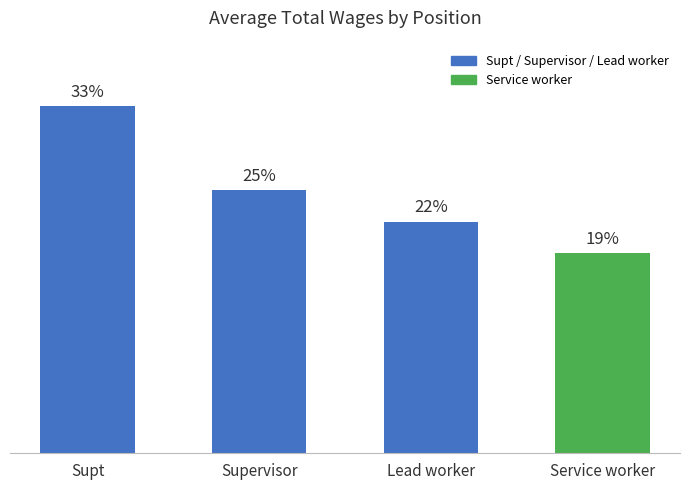

List the labels in order of value, largest first.

Supt, Supervisor, Lead worker, Service worker